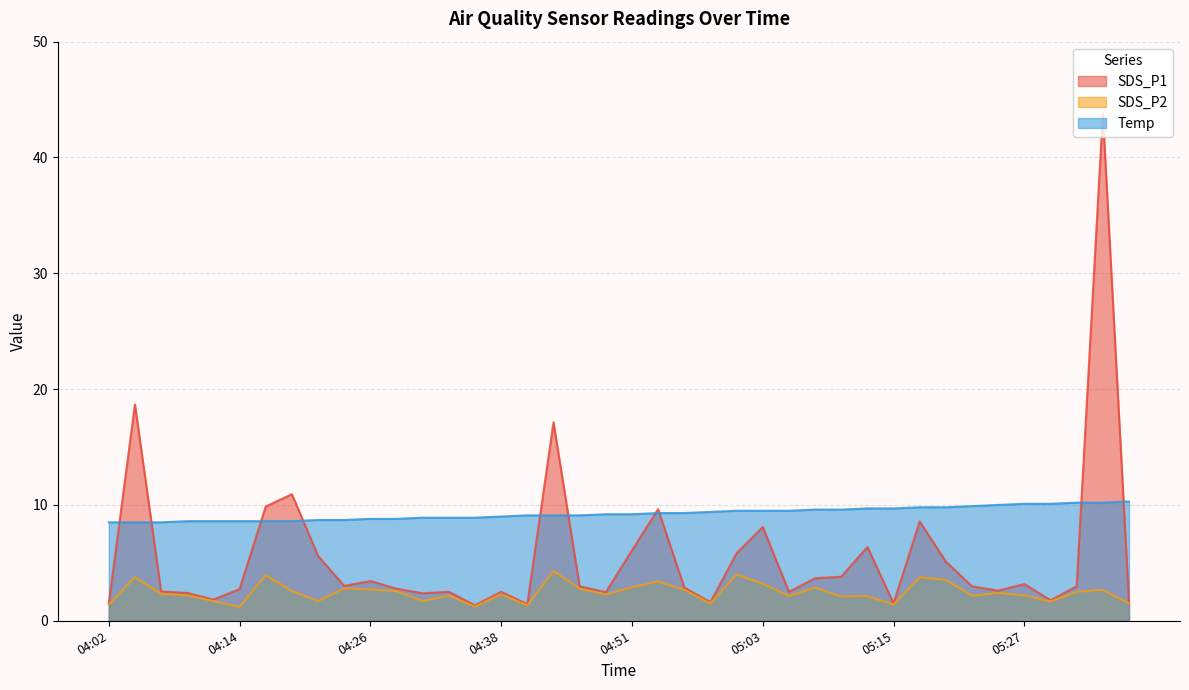

Rank the series at 05:05 from lowest to highest value.

SDS_P2, SDS_P1, Temp